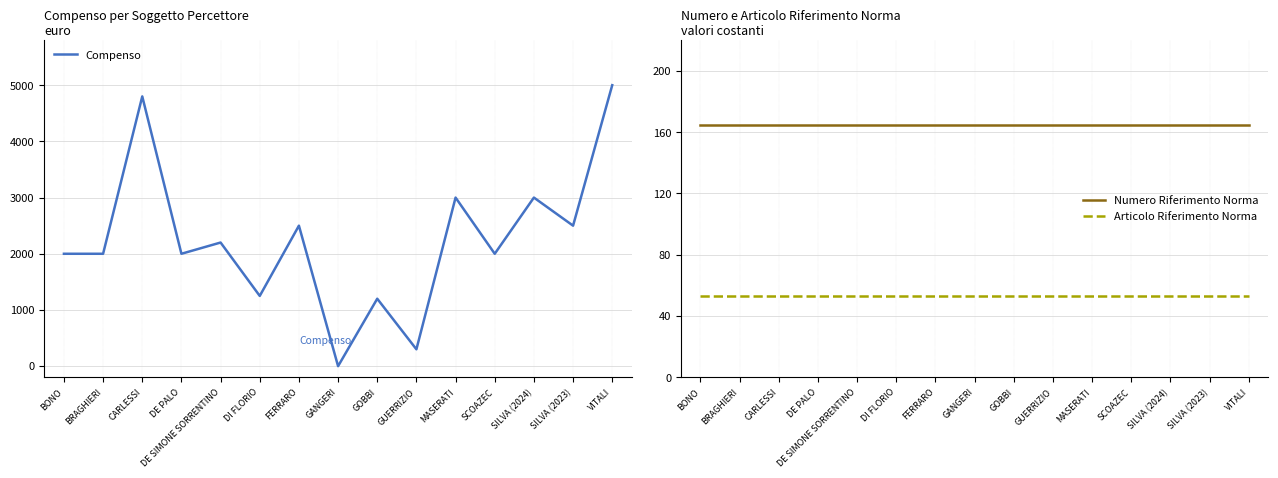

What is the difference between the highest and lowest values at GOBBI?

1147.0